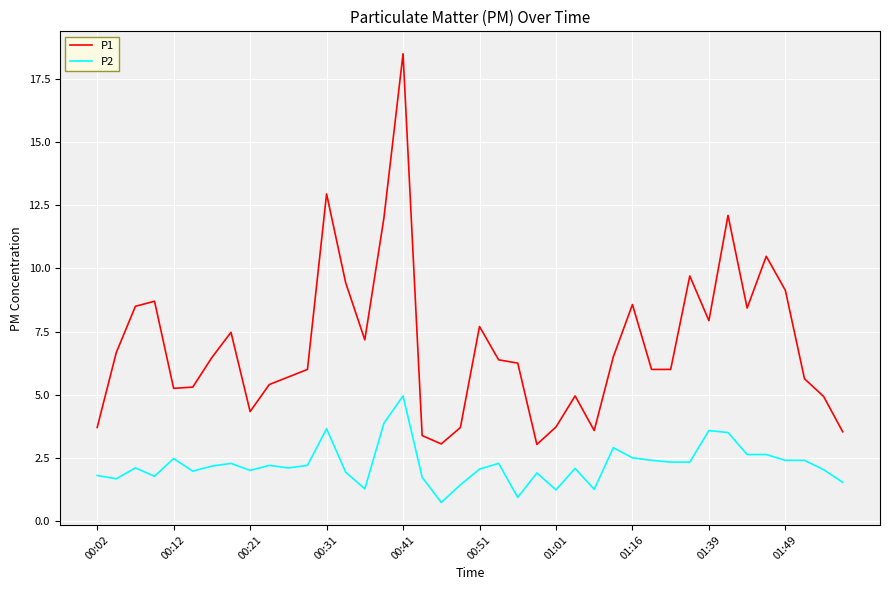

Which series has the largest range (max minus min)?

P1